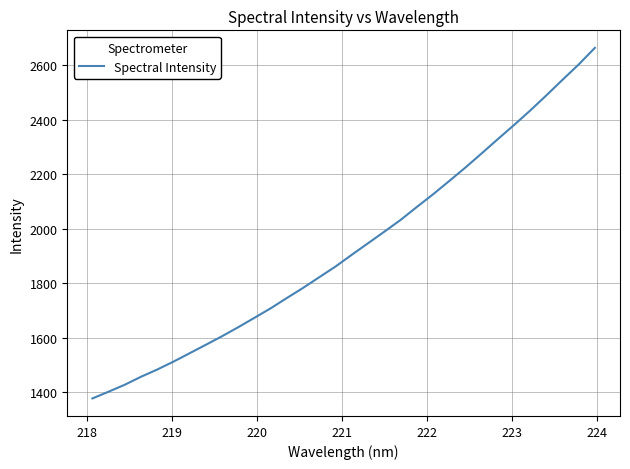

What is the smallest value displayed?

1377.2